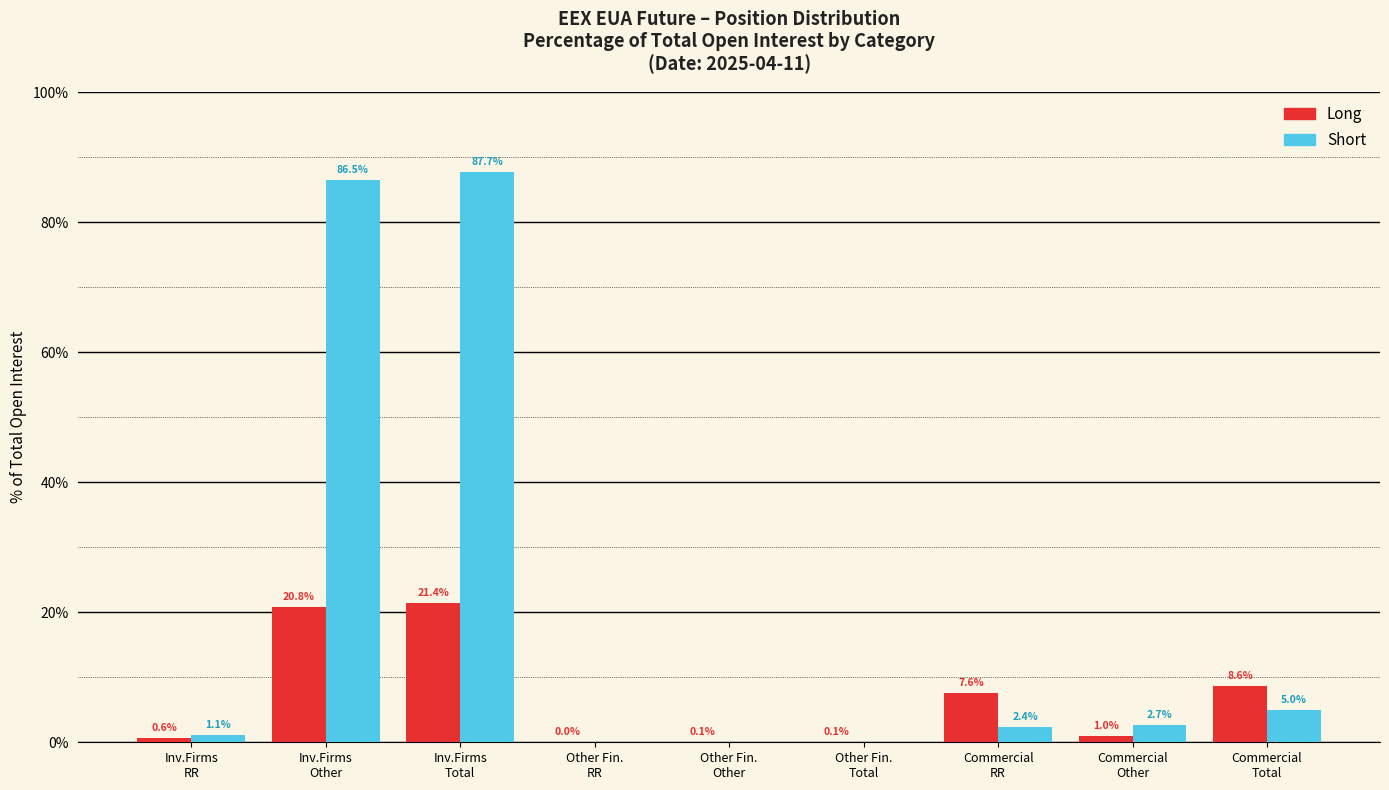

What is the highest value of the Long series?

21.4